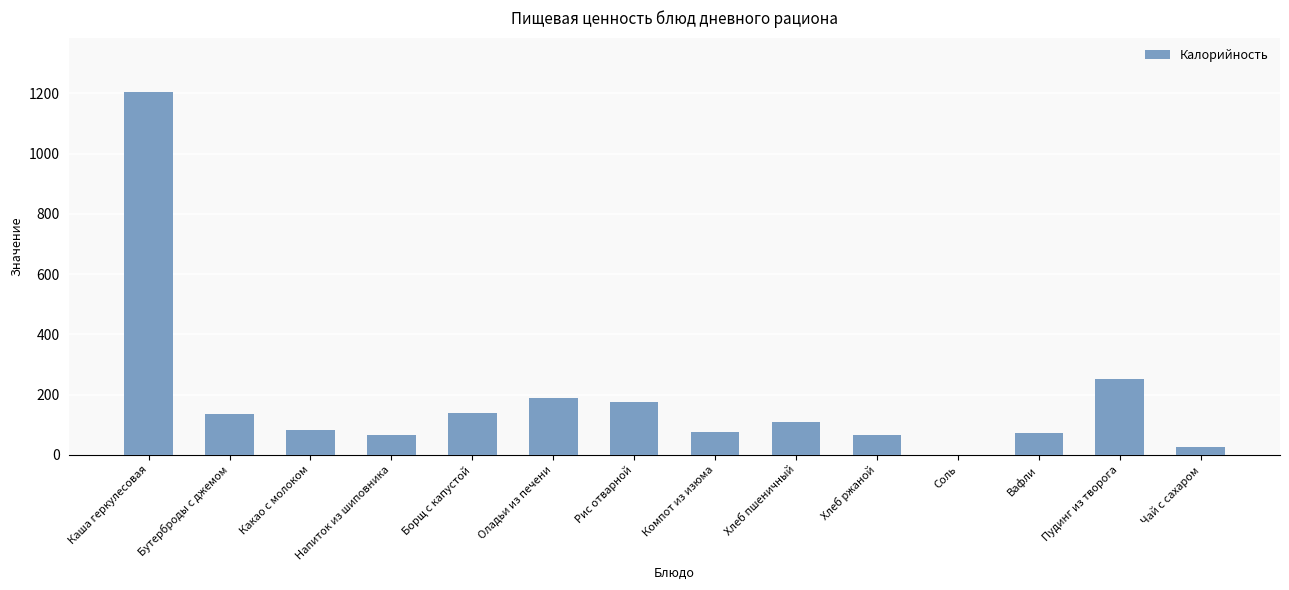

What is the difference between the values at Хлеб ржаной and Чай с сахаром?

40.5